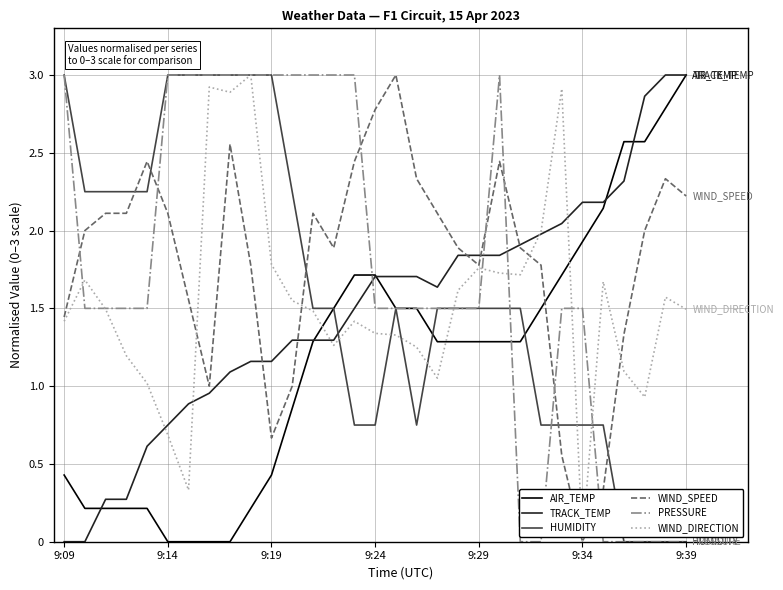

Which series ends up on top after the final intersection of WIND_SPEED and AIR_TEMP?

AIR_TEMP